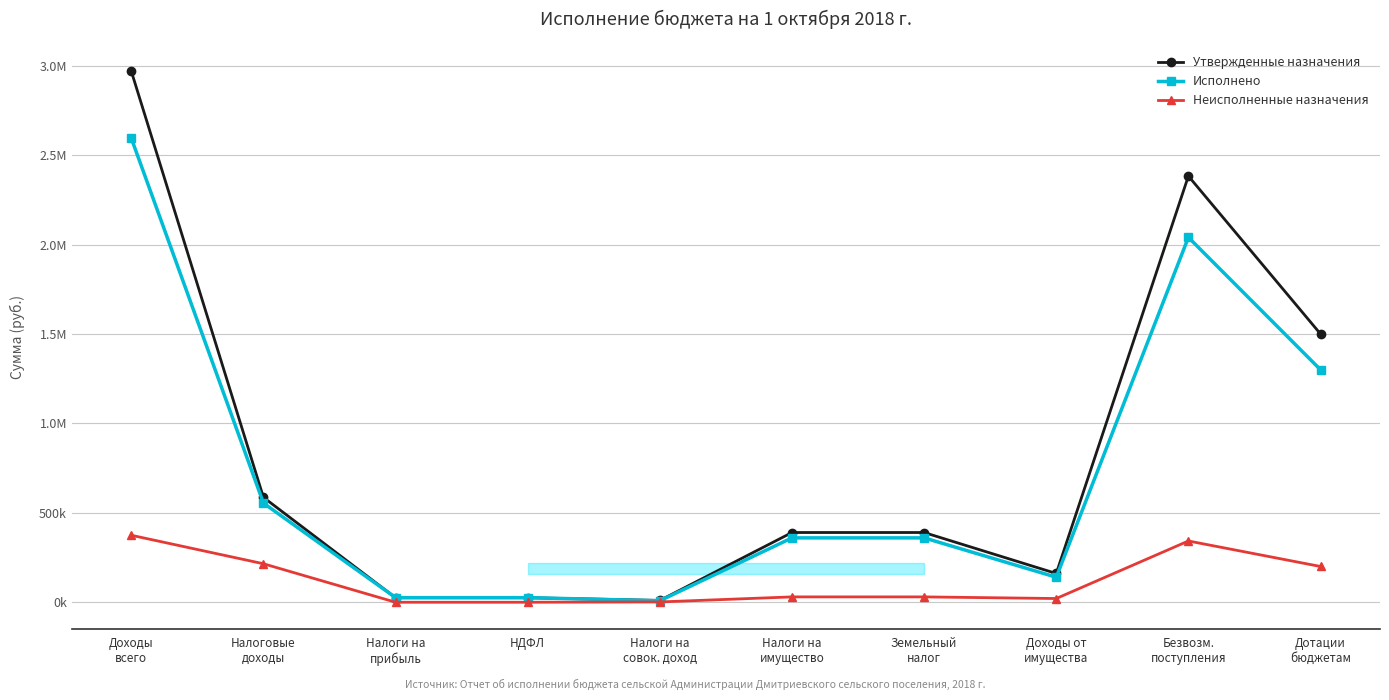

What is the maximum value for Неисполненные назначения?

374620.7